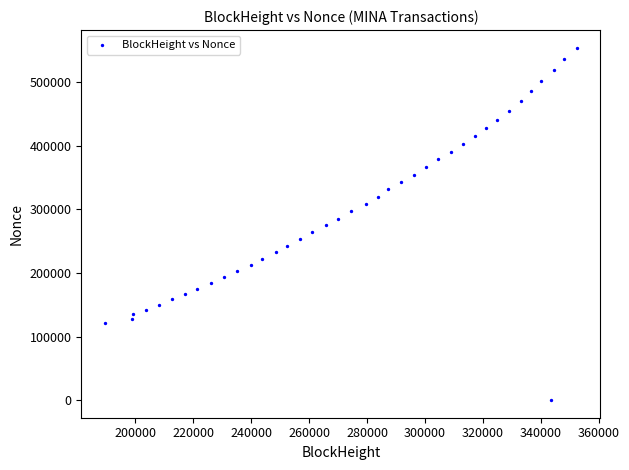

What is the range of Y values (max minus min)?

554107